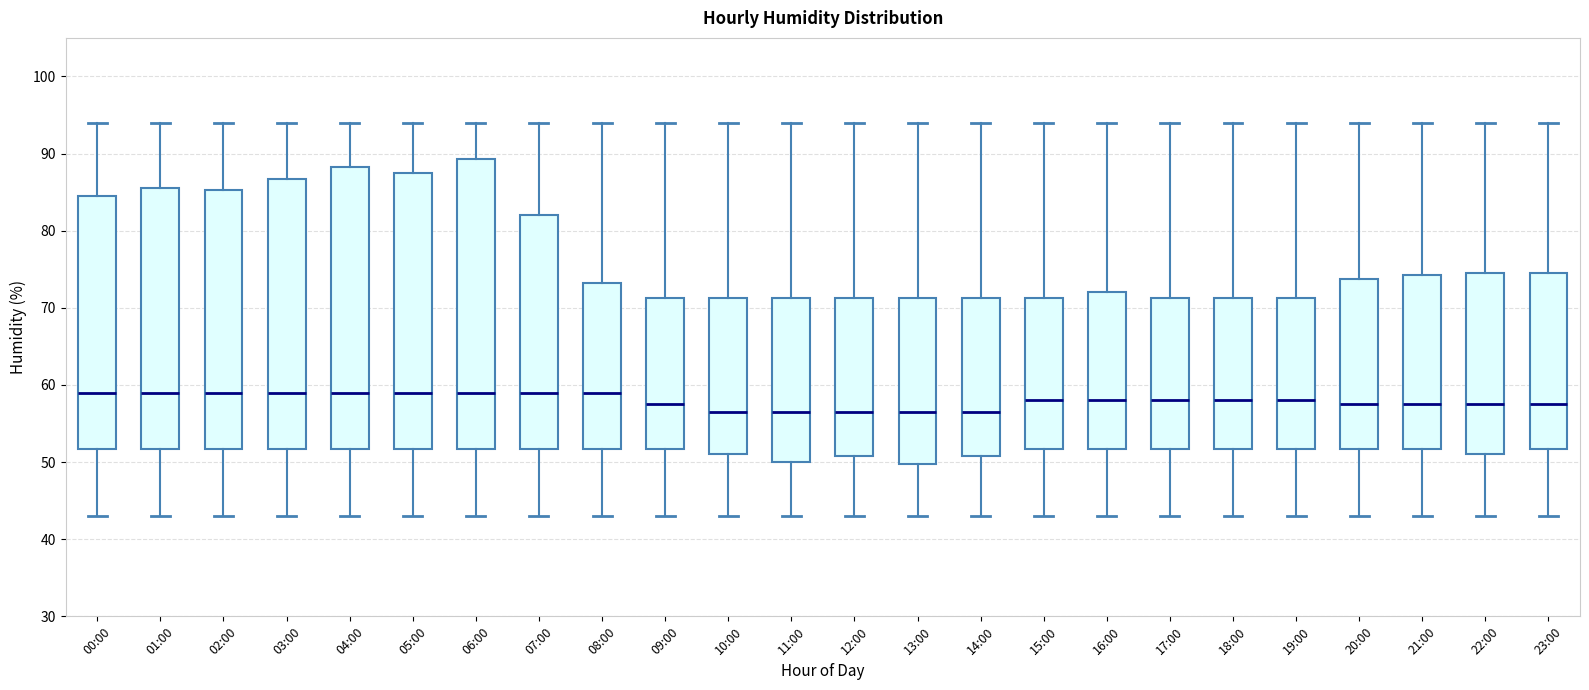

Reading left to right, transcribe this box plot: for each box, give where its median line is, the range the box spans, and where its two whiskers end, as read against the y-axis. The values are not printed on the chart, so give them approximately, as read against the axis.

00:00: median 59, box 52 to 85, whiskers 43 to 94
01:00: median 59, box 52 to 86, whiskers 43 to 94
02:00: median 59, box 52 to 85, whiskers 43 to 94
03:00: median 59, box 52 to 87, whiskers 43 to 94
04:00: median 59, box 52 to 88, whiskers 43 to 94
05:00: median 59, box 52 to 88, whiskers 43 to 94
06:00: median 59, box 52 to 89, whiskers 43 to 94
07:00: median 59, box 52 to 82, whiskers 43 to 94
08:00: median 59, box 52 to 73, whiskers 43 to 94
09:00: median 58, box 52 to 71, whiskers 43 to 94
10:00: median 57, box 51 to 71, whiskers 43 to 94
11:00: median 57, box 50 to 71, whiskers 43 to 94
12:00: median 57, box 51 to 71, whiskers 43 to 94
13:00: median 57, box 50 to 71, whiskers 43 to 94
14:00: median 57, box 51 to 71, whiskers 43 to 94
15:00: median 58, box 52 to 71, whiskers 43 to 94
16:00: median 58, box 52 to 72, whiskers 43 to 94
17:00: median 58, box 52 to 71, whiskers 43 to 94
18:00: median 58, box 52 to 71, whiskers 43 to 94
19:00: median 58, box 52 to 71, whiskers 43 to 94
20:00: median 58, box 52 to 74, whiskers 43 to 94
21:00: median 58, box 52 to 74, whiskers 43 to 94
22:00: median 58, box 51 to 75, whiskers 43 to 94
23:00: median 58, box 52 to 75, whiskers 43 to 94